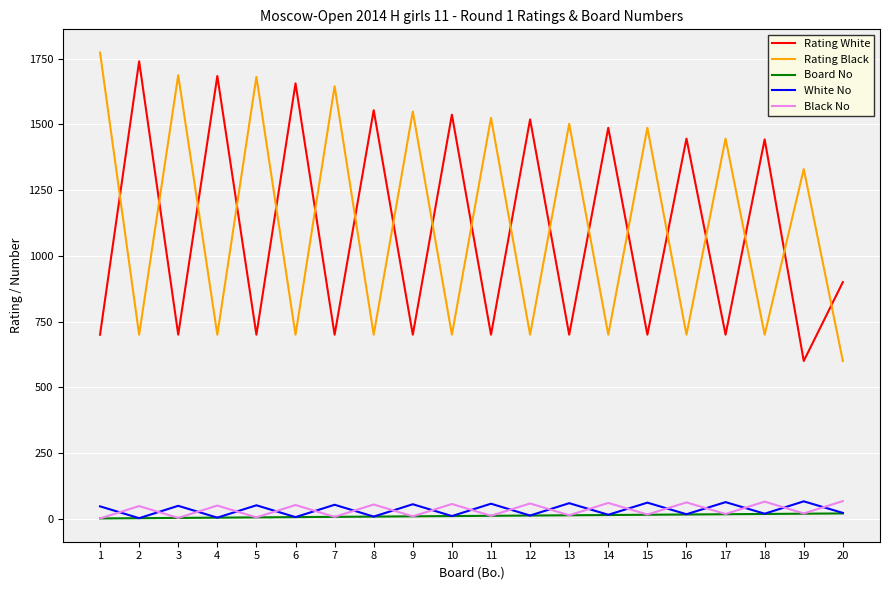

Is the value of White No at 16 greater than the value of Rating Black at 13?

No